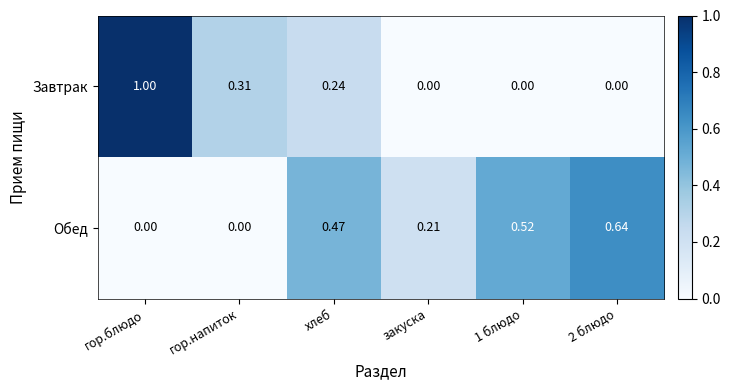

Which series has the largest total across all categories?

Обед